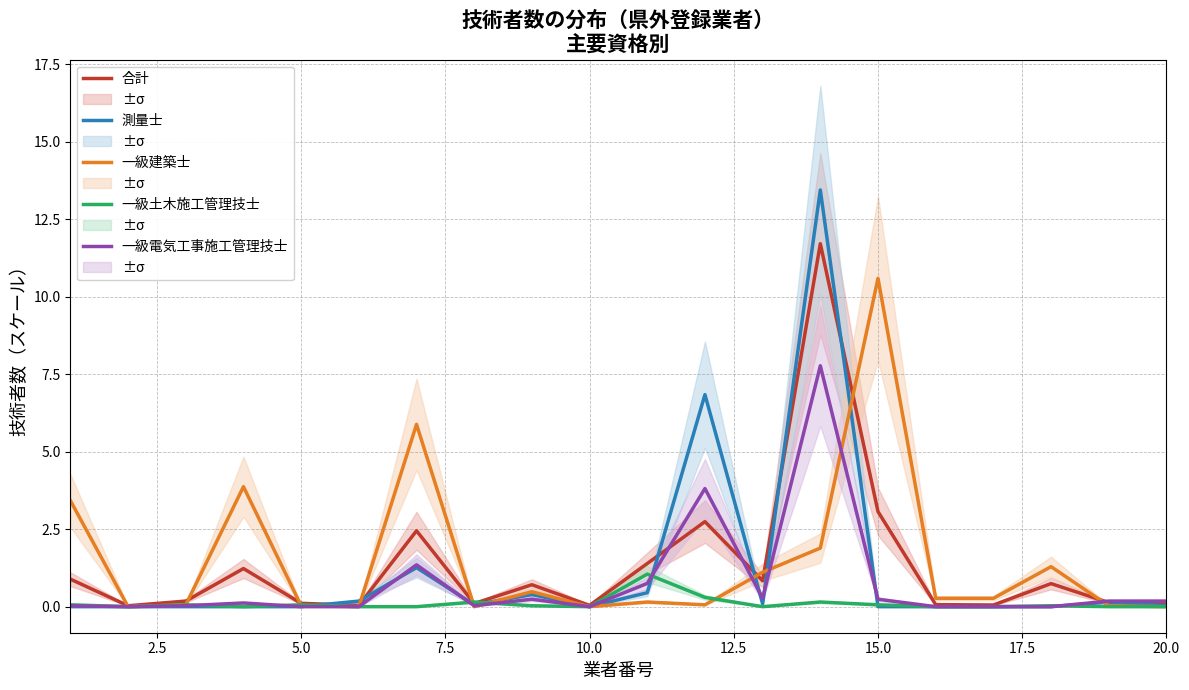

Which series has the largest total across all categories?

一級建築士